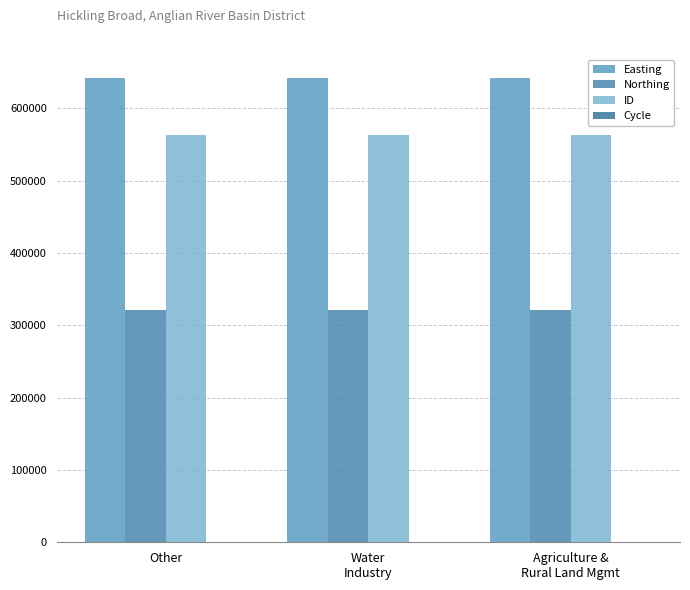

Read the ID value at Agriculture &
Rural Land Mgmt.

563594